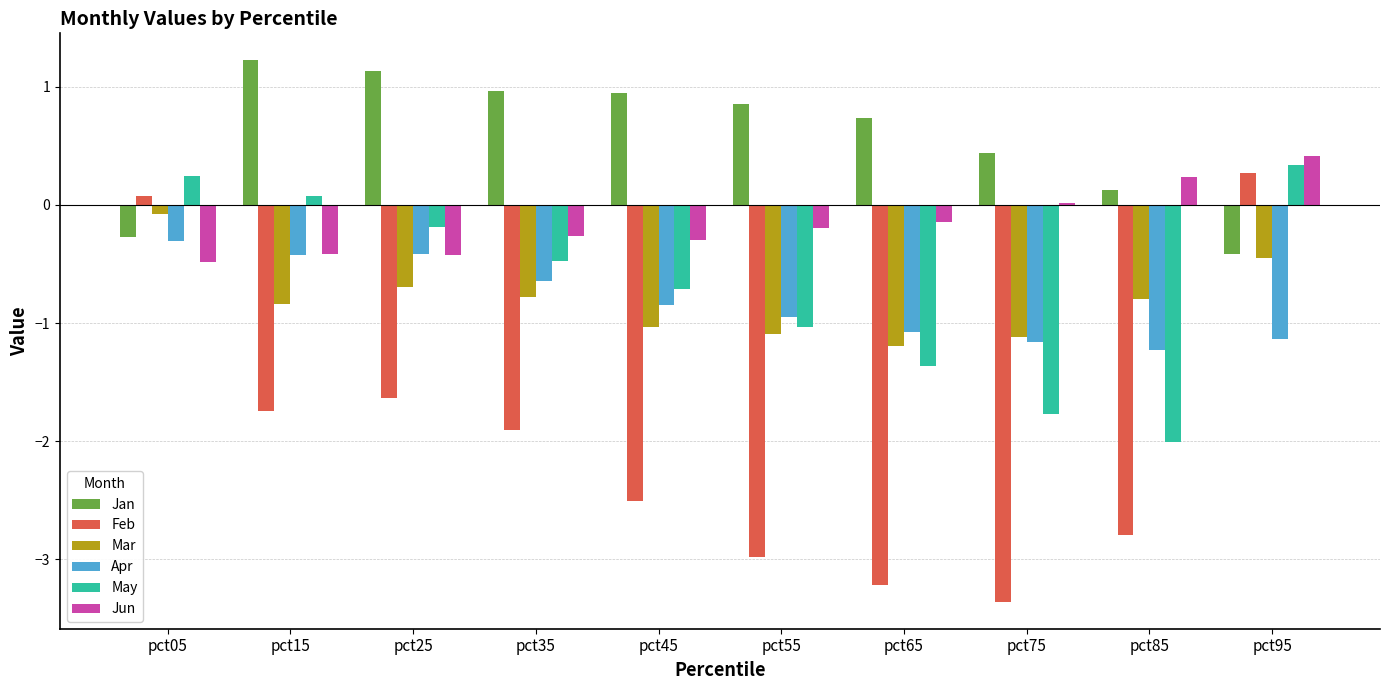

Is the value of Apr at pct95 greater than the value of Jun at pct95?

No